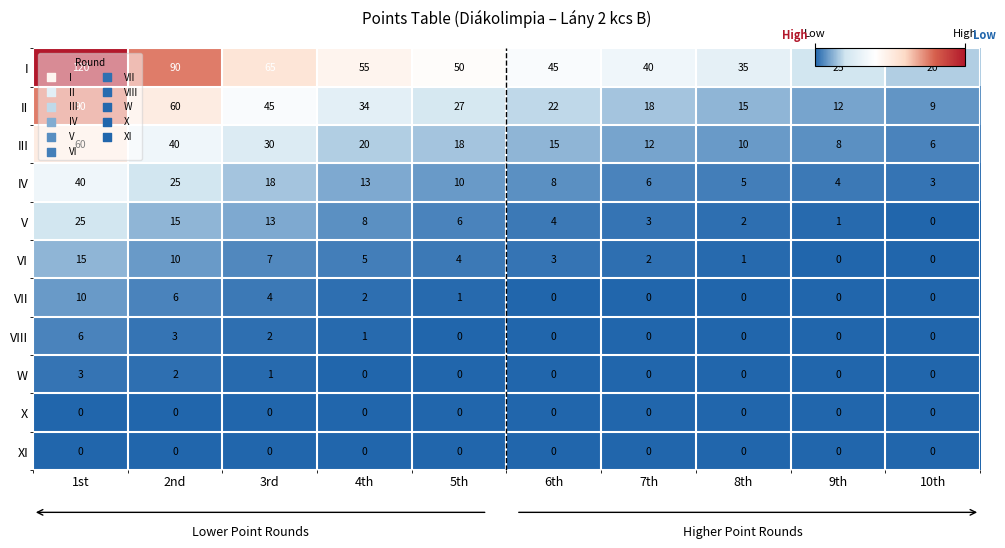

At how many categories does at least one series exceed 107?

1